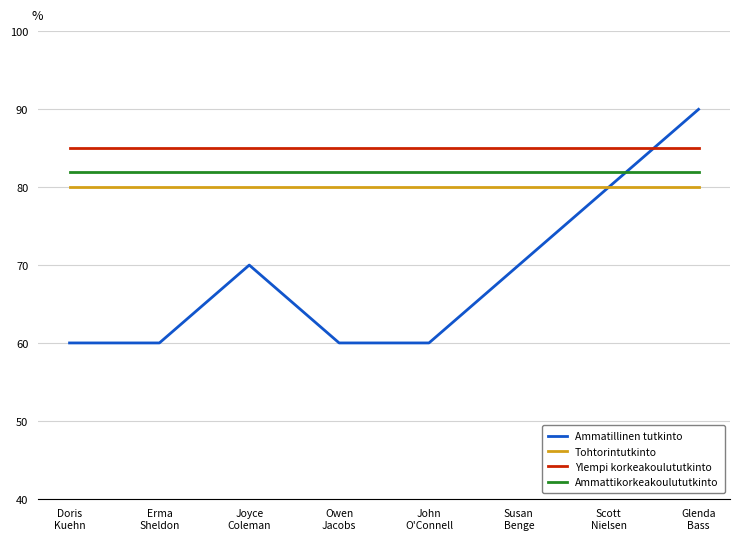

Which series has the largest total across all categories?

Ylempi korkeakoulututkinto